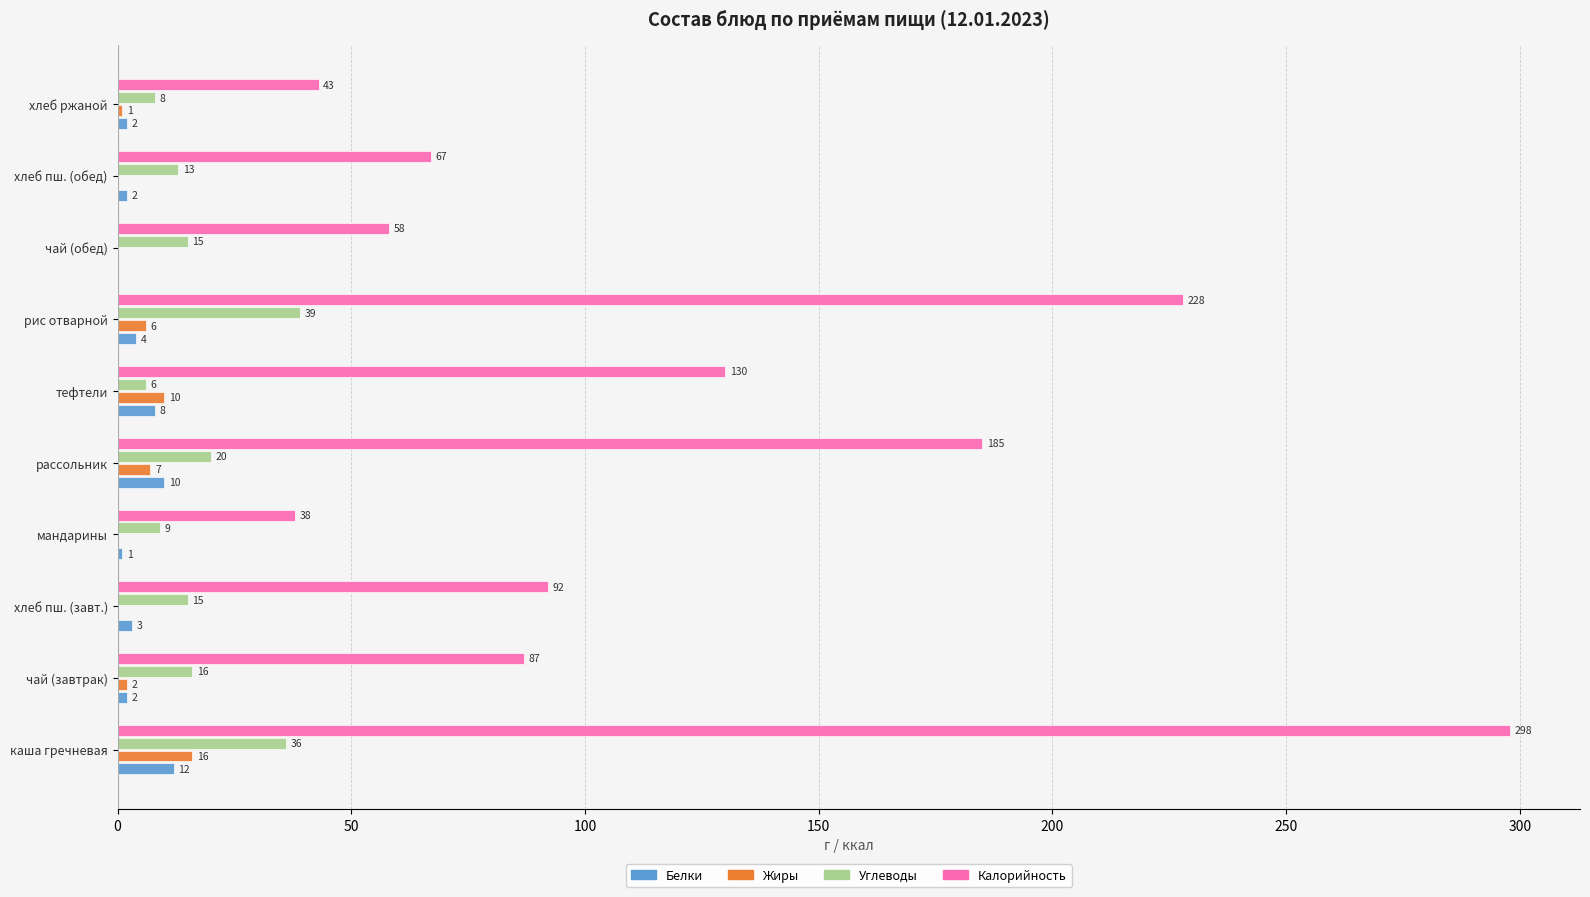

What is the approximate value of Калорийность at чай (завтрак), to the nearest 50?

100